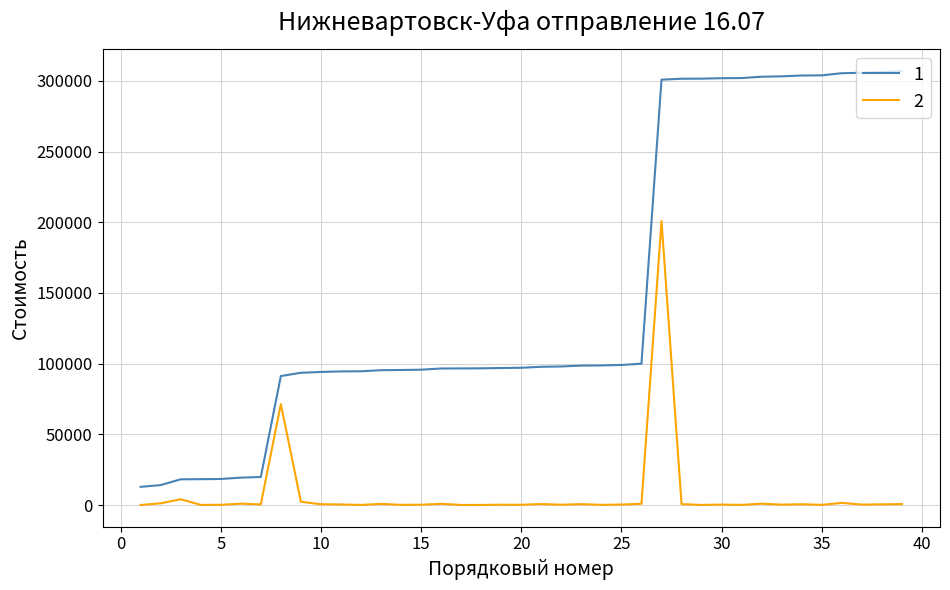

True or false: 2 and 1 intersect in this chart.

False